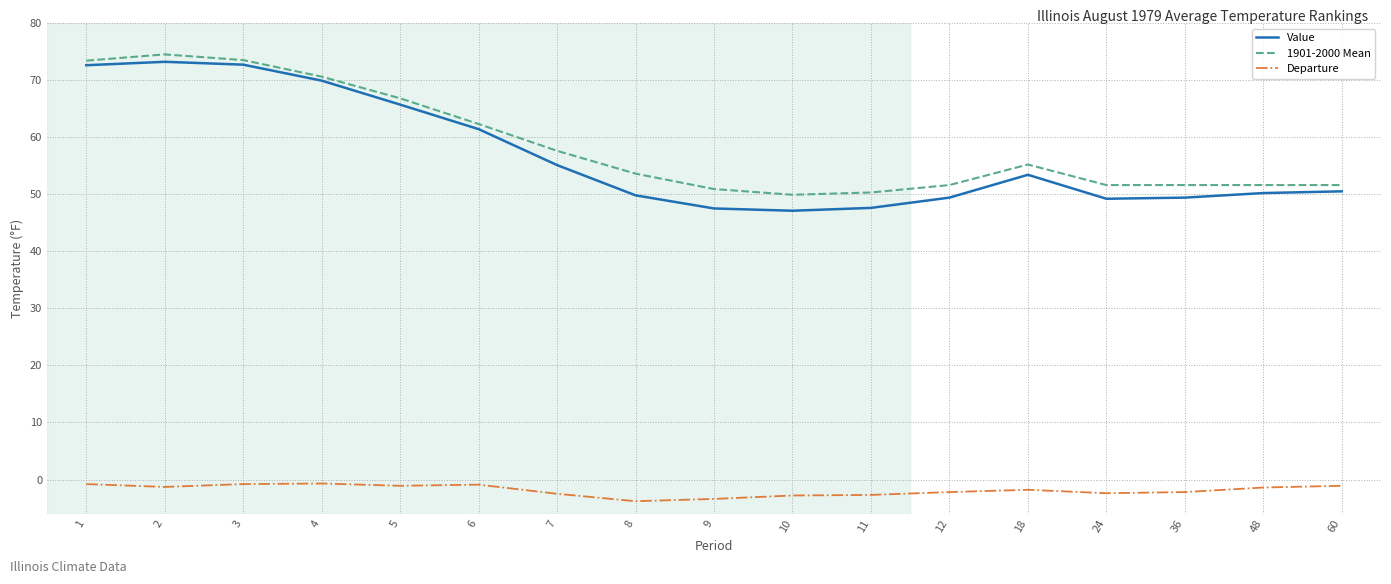

What is the maximum value shown in the chart?

74.5